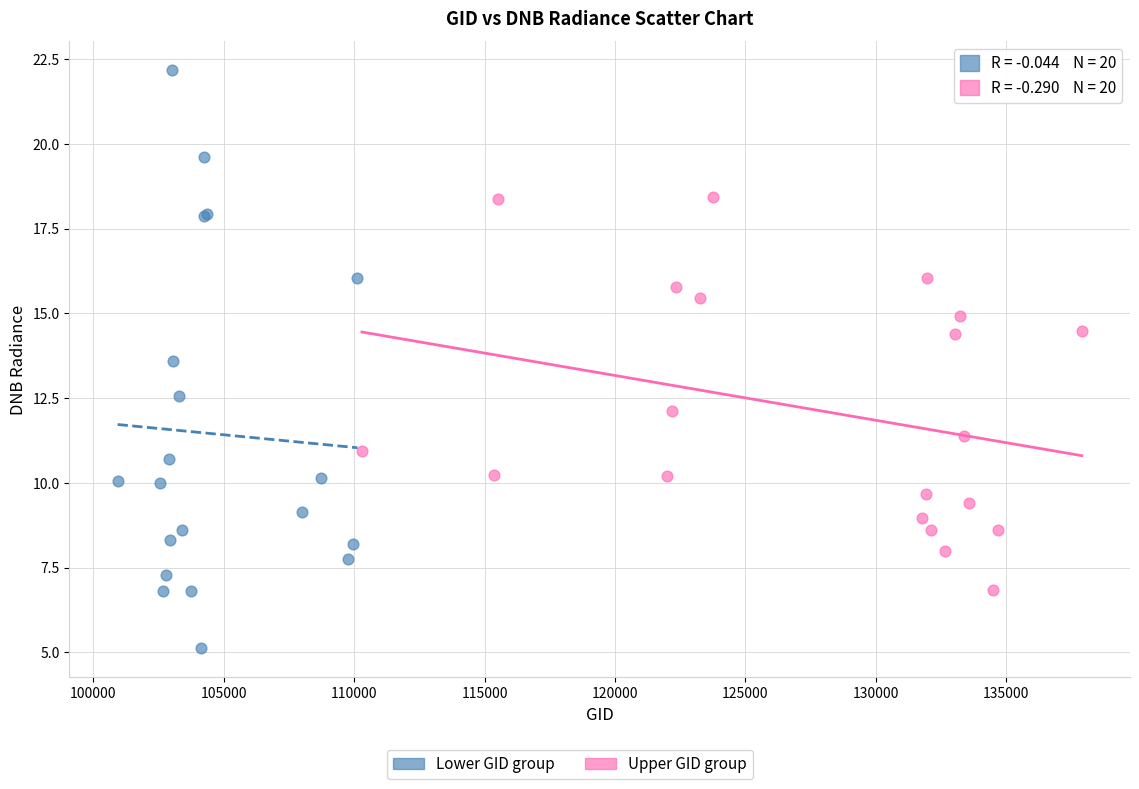

Which series reaches the maximum Y coordinate?

Lower GID group